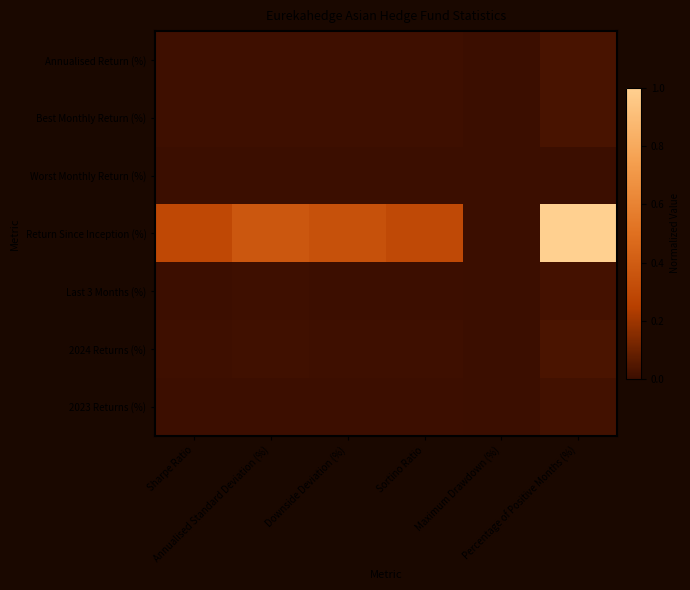

At which category does the chart reach its minimum across all series?

Maximum Drawdown (%)